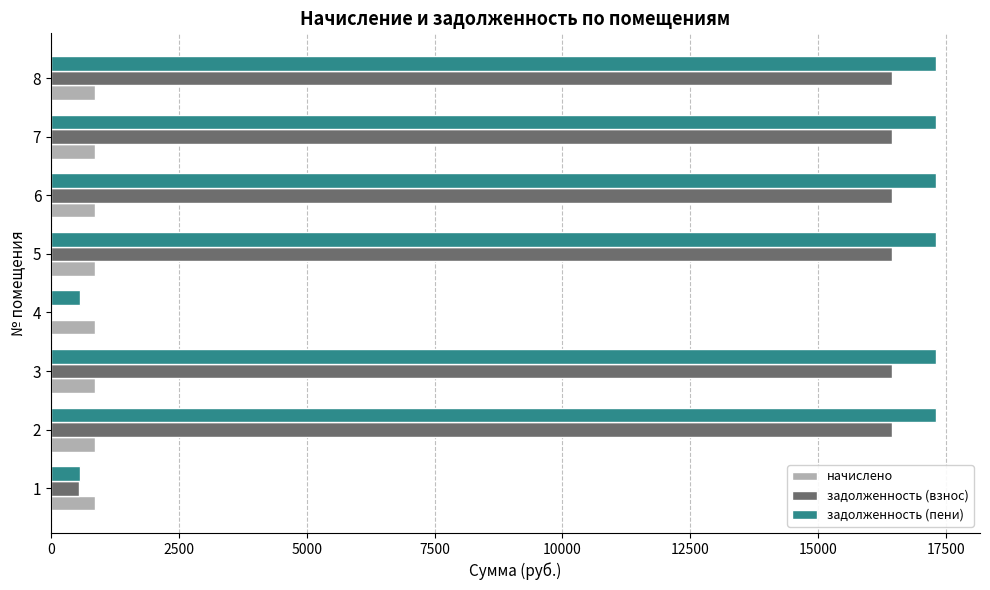

The value of задолженность (пени) at 5 is 10017.9. True or false?

False